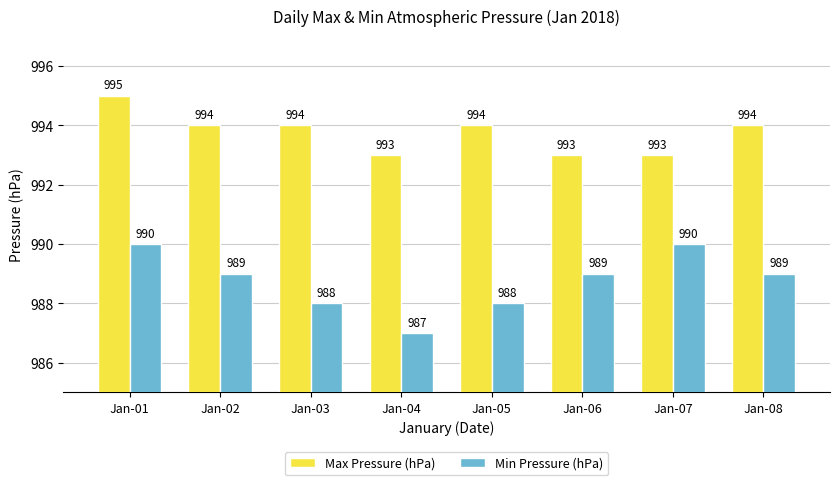

Reading left to right, extract all data points from this chart.

Max Pressure (hPa): 995	994	994	993	994	993	993	994
Min Pressure (hPa): 990	989	988	987	988	989	990	989